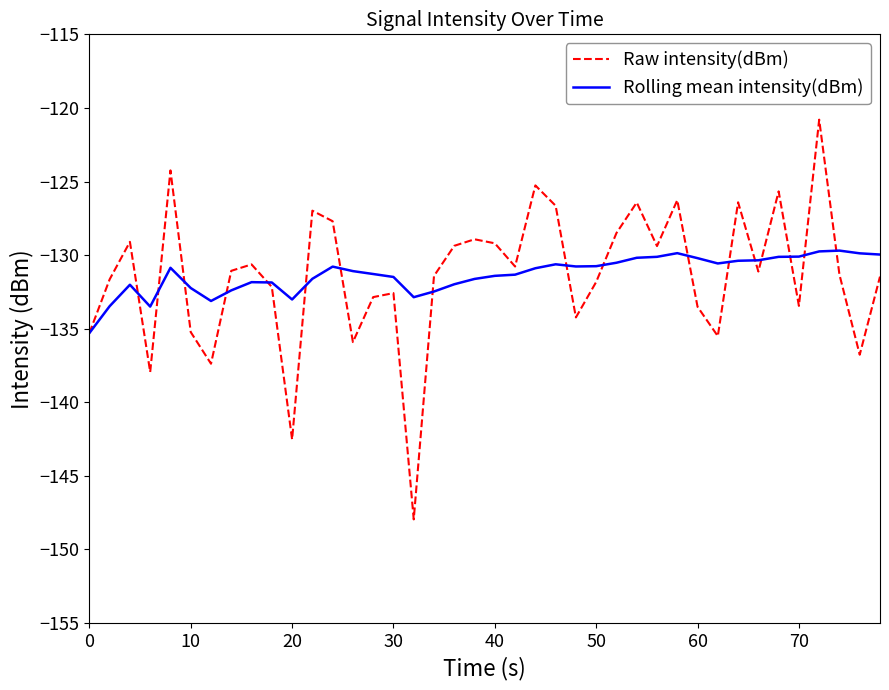

What is the highest value of the Rolling mean intensity(dBm) series?

-129.7